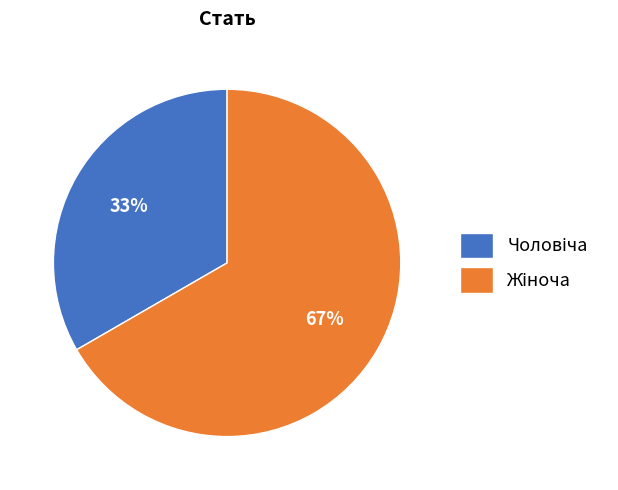

Does any single category account for the majority?

Yes